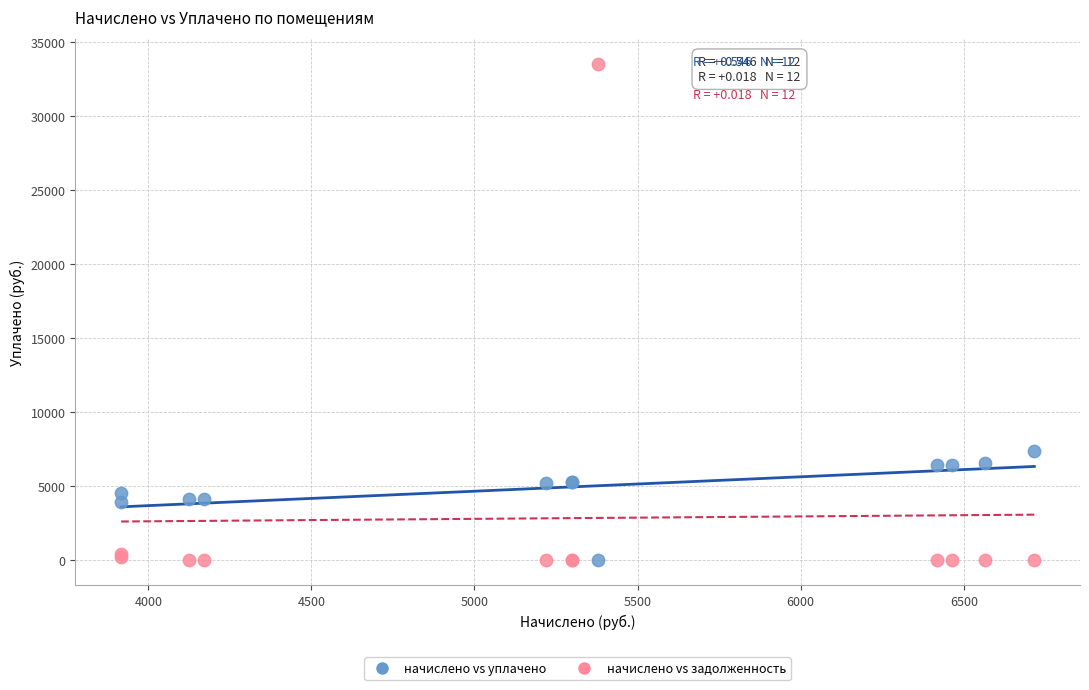

Which series reaches the maximum Y coordinate?

начислено vs задолженность